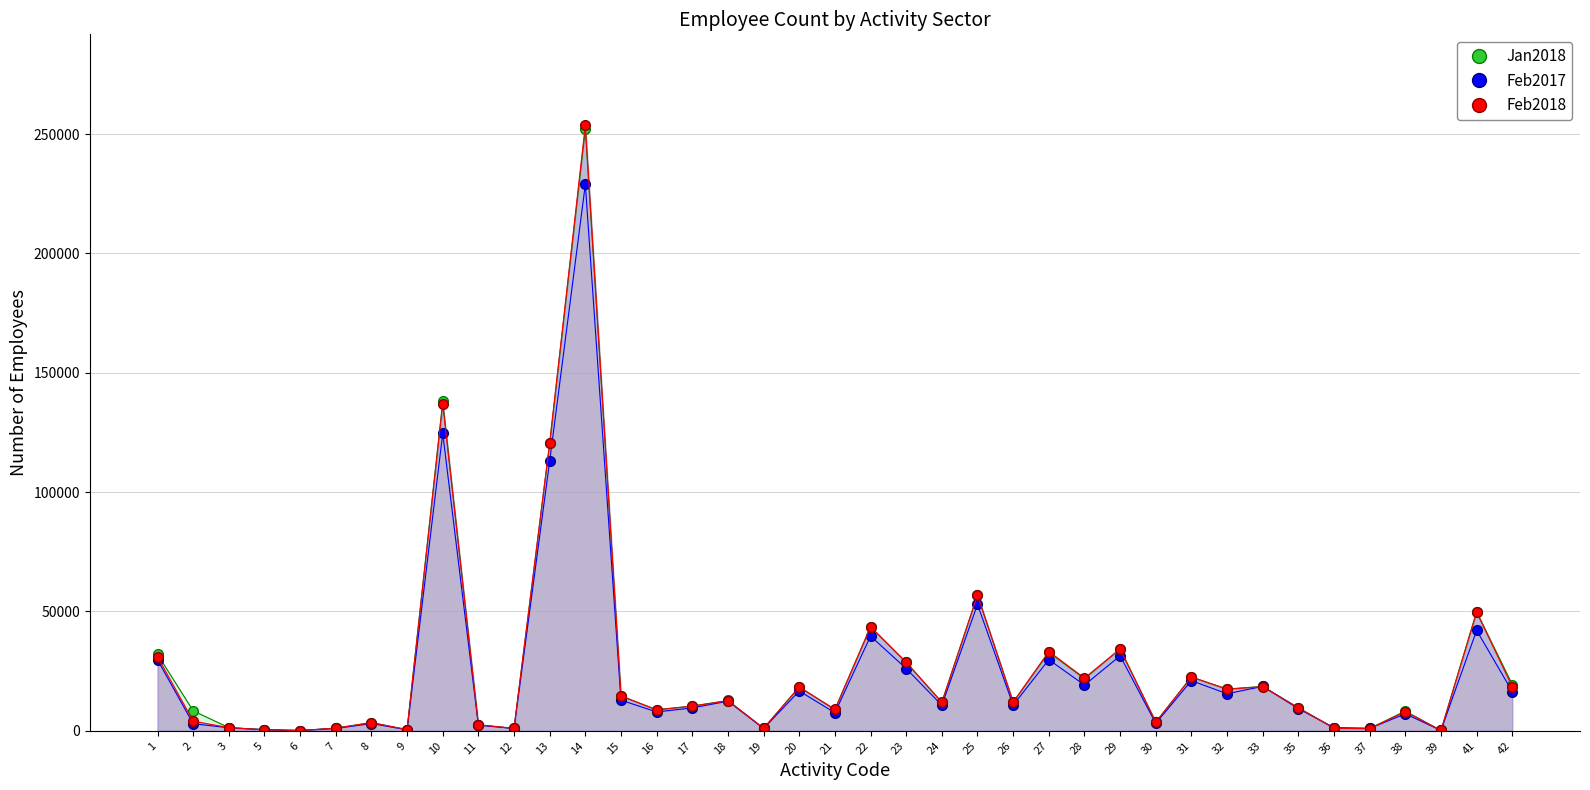

At which label does Feb2018 reach its peak?

14